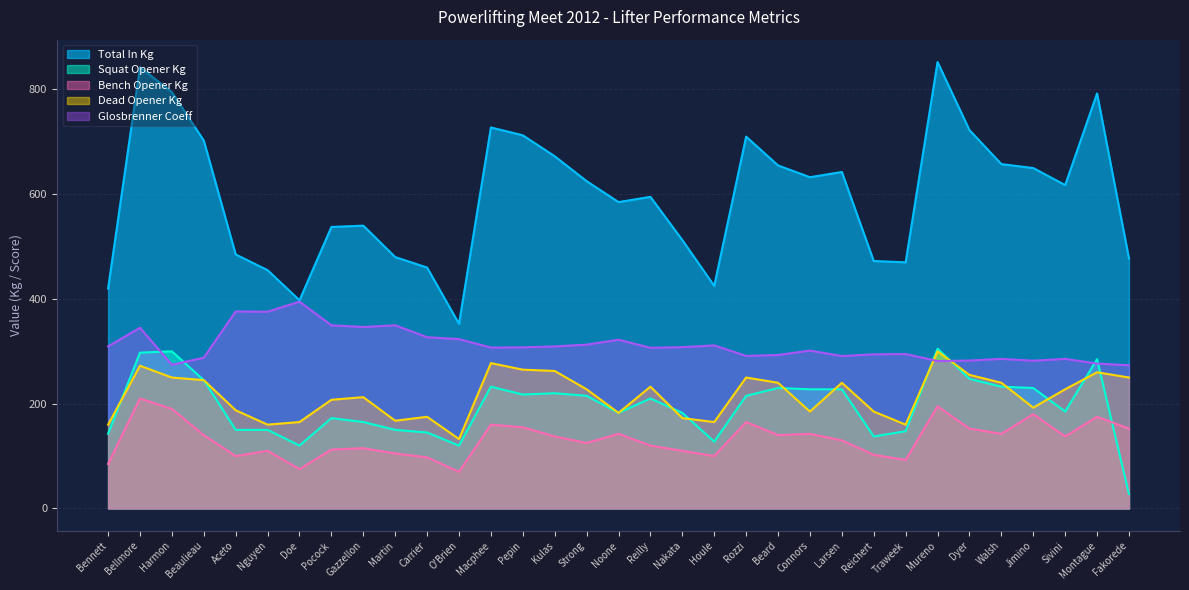

Which category has the highest value in the Total In Kg series?

Mureno